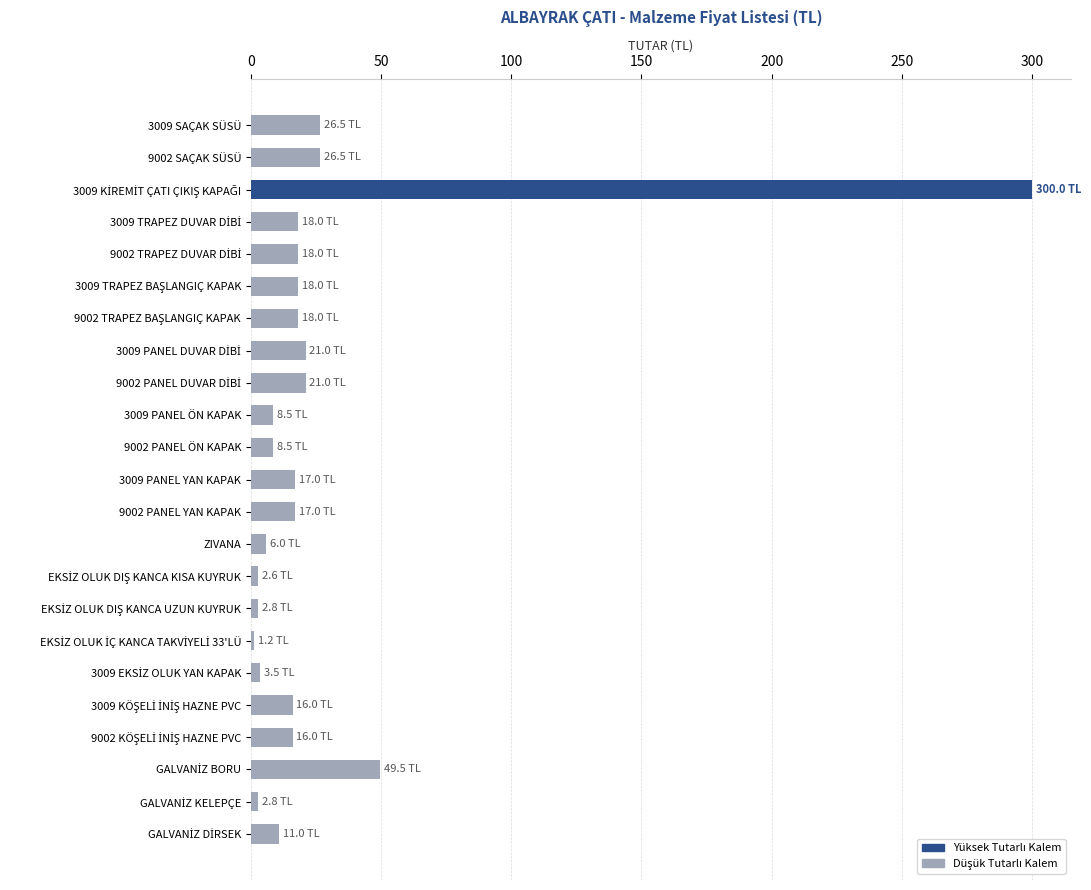

What is the difference between the second highest and second lowest values?

46.9